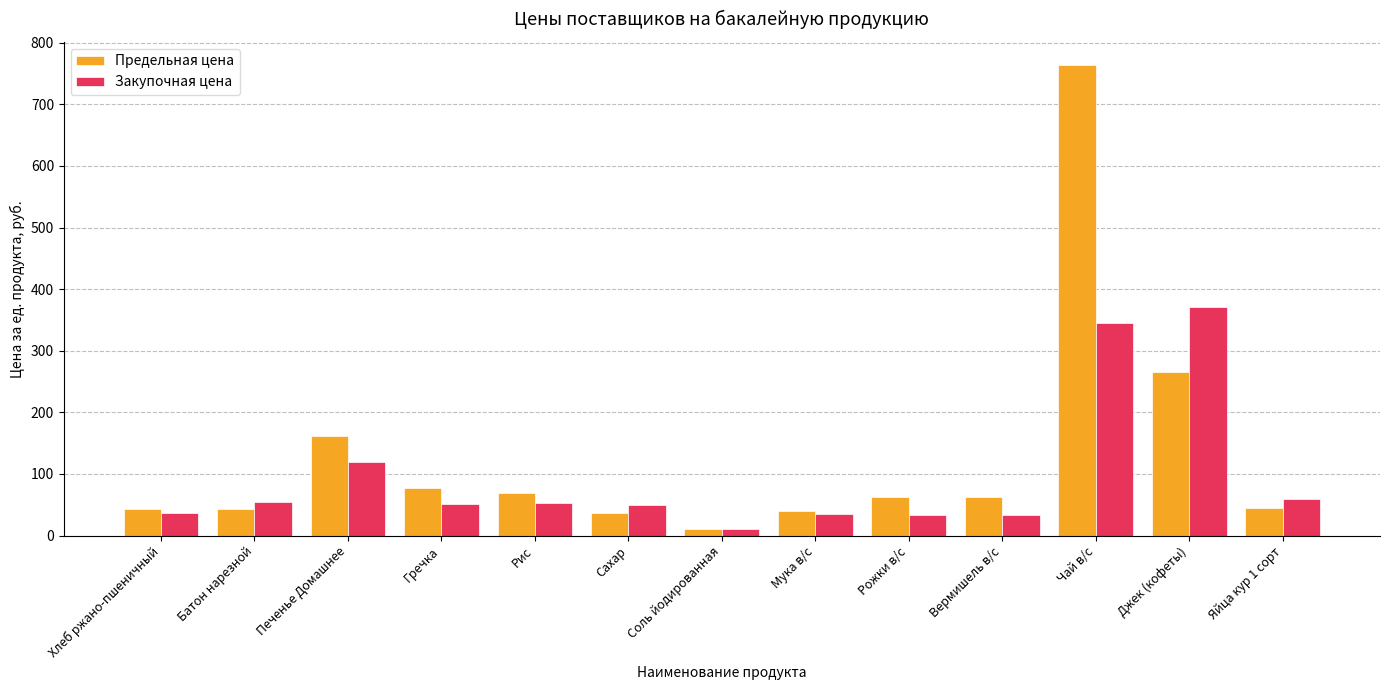

Is it true that Закупочная цена equals 54.0 at Батон нарезной?

True